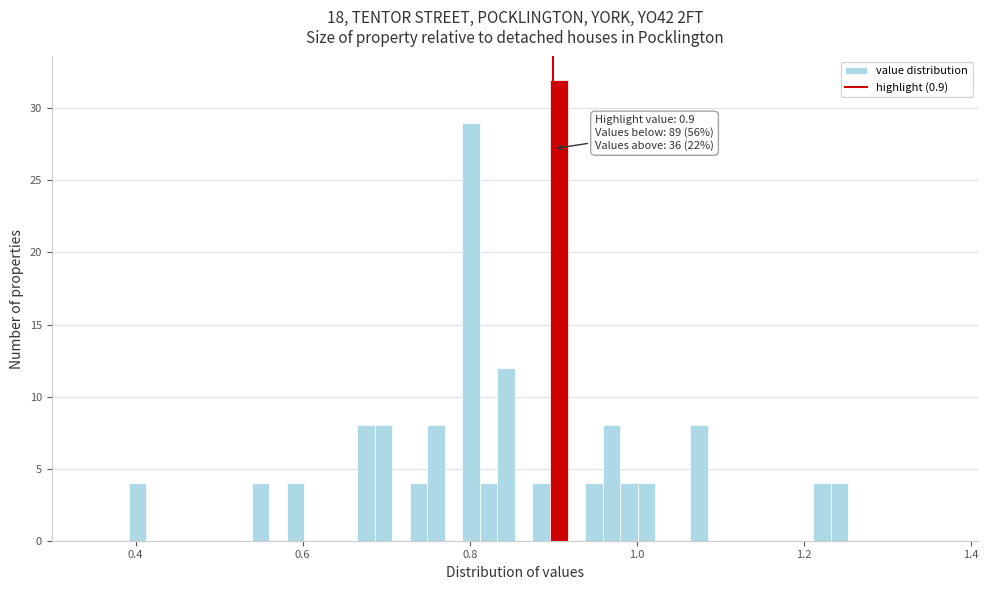

Read against the x-axis, roughly where is the centre of the tallest bar?

0.90